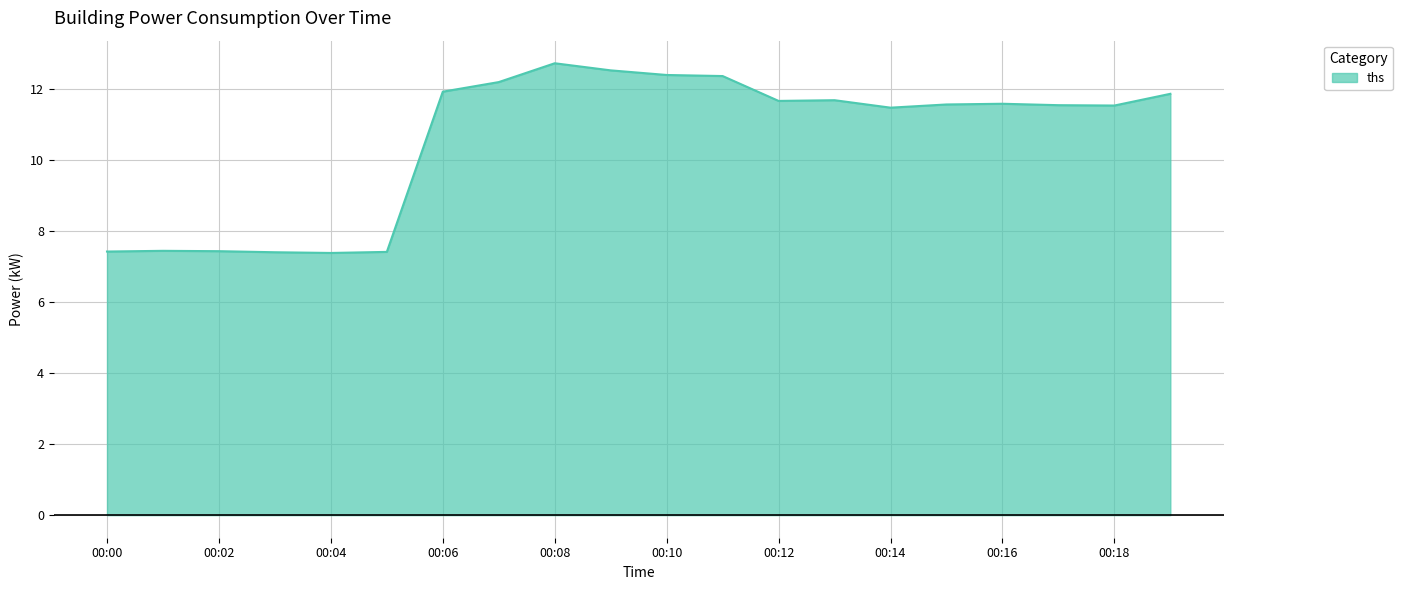

What is the maximum value shown in the chart?

12.7